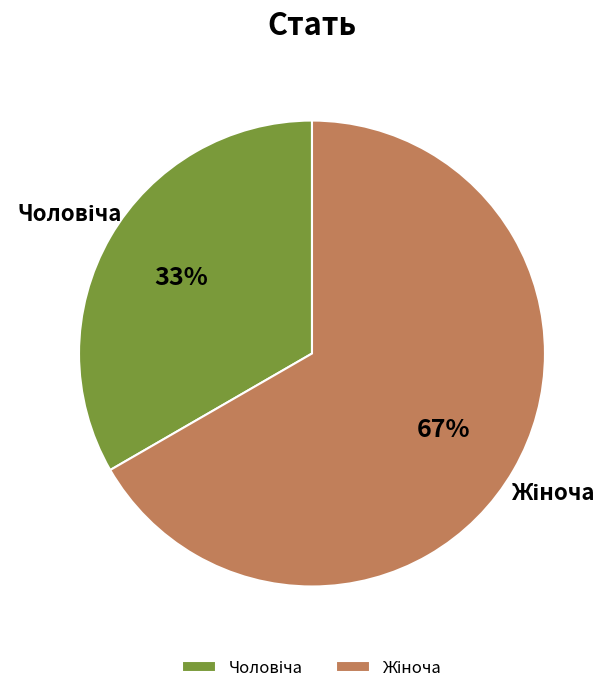

To the nearest percent, what is the average slice percentage?

50%